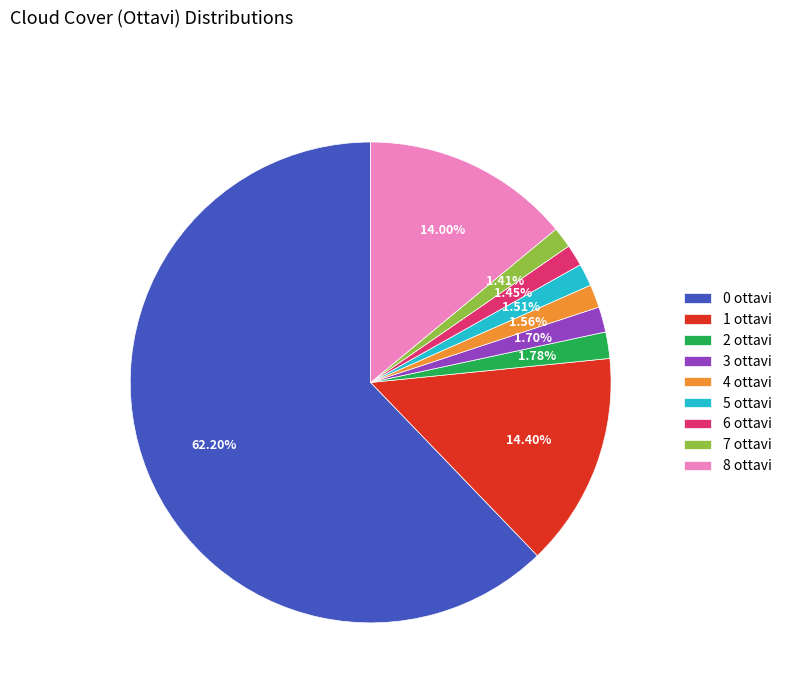

Do 2 ottavi and 0 ottavi together represent more than half of the pie?

Yes